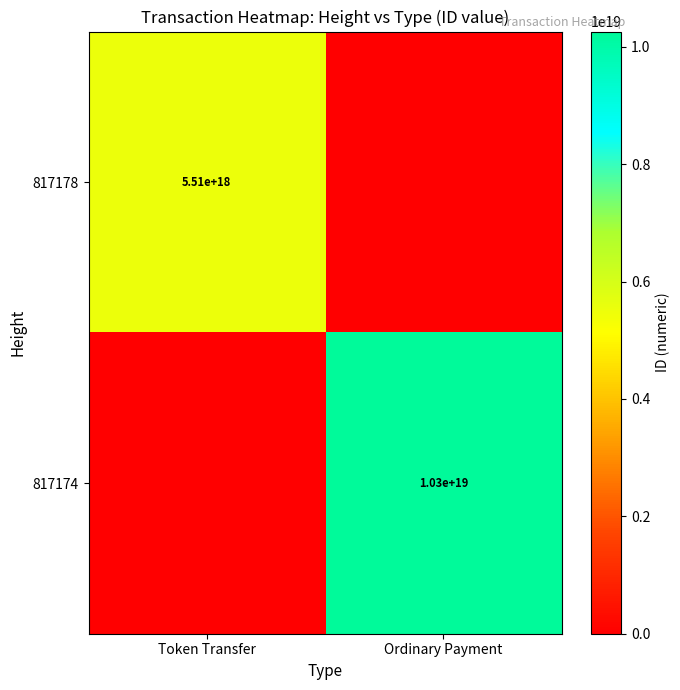

Is it true that 817178 equals 5510000000000000000 at Token Transfer?

True